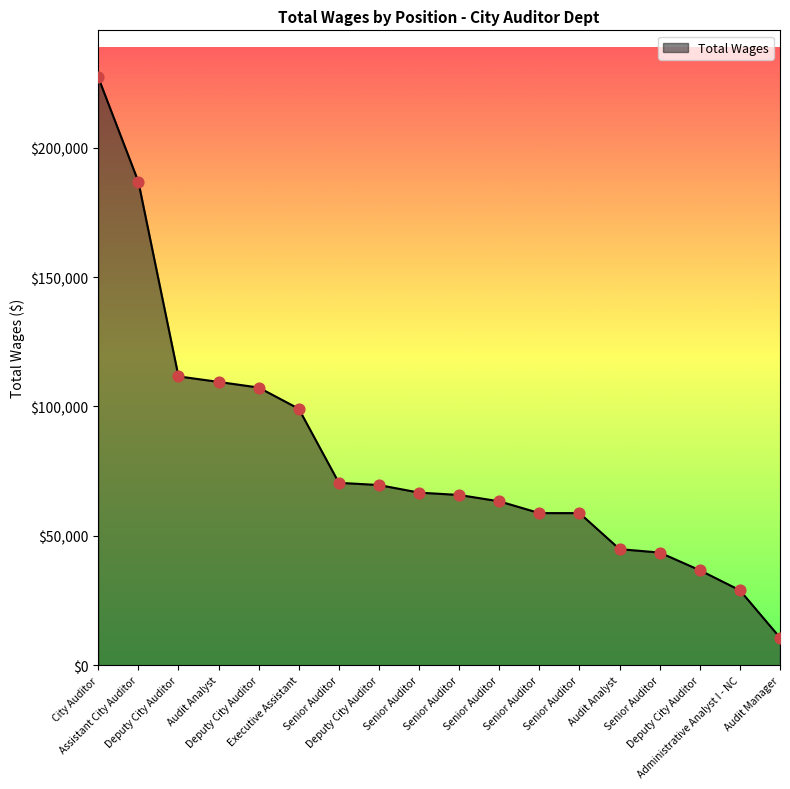

Which has a higher value, Deputy City Auditor or Senior Auditor?

Senior Auditor